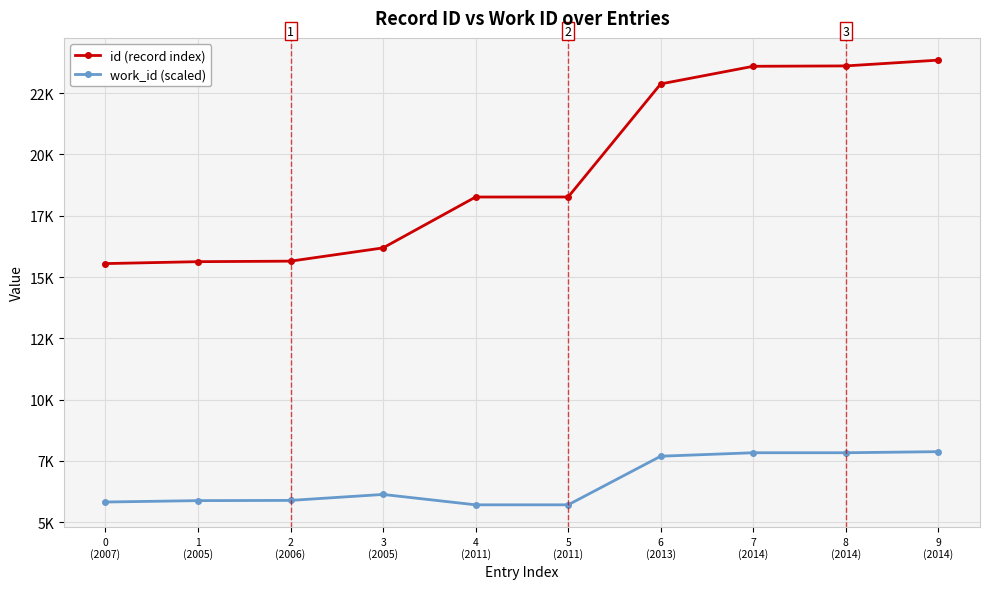

Which series has the largest range (max minus min)?

id (record index)